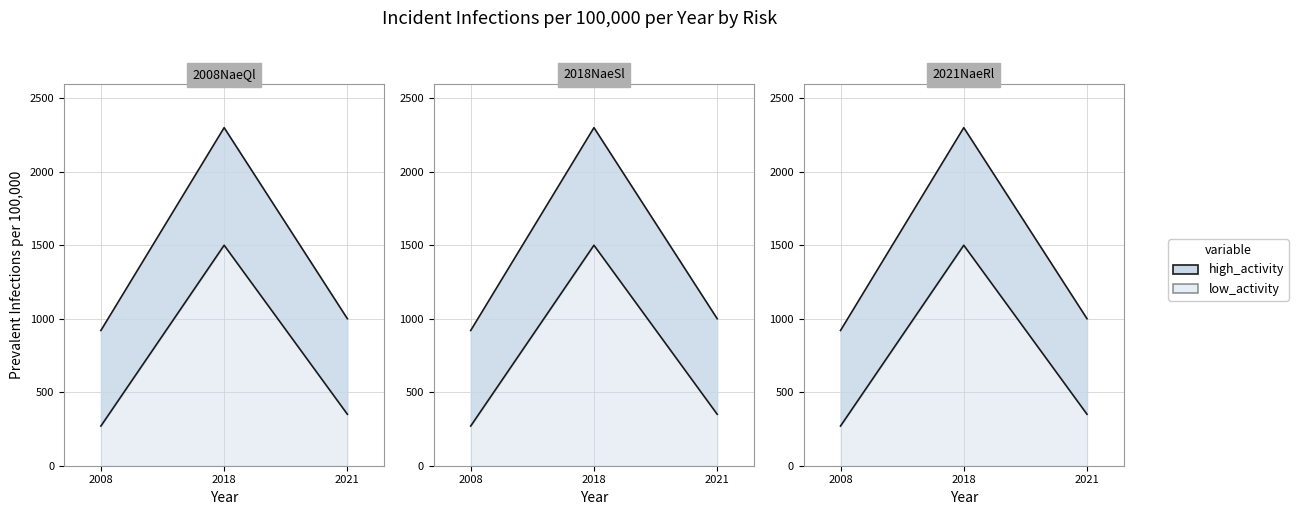

Reading right to left, extract all data points from this chart.

high_activity: 1000	2300	920
low_activity: 350	1500	270